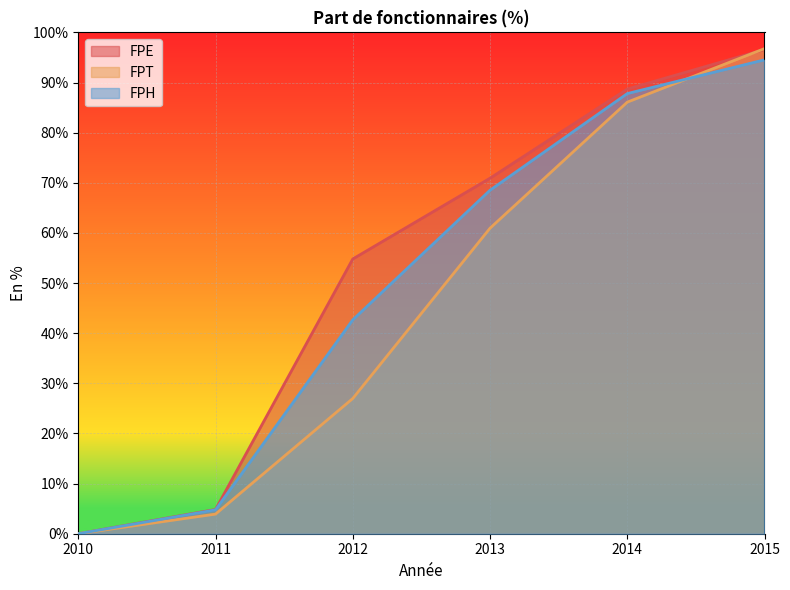

What is the difference between the highest and lowest values at 2012?

27.8